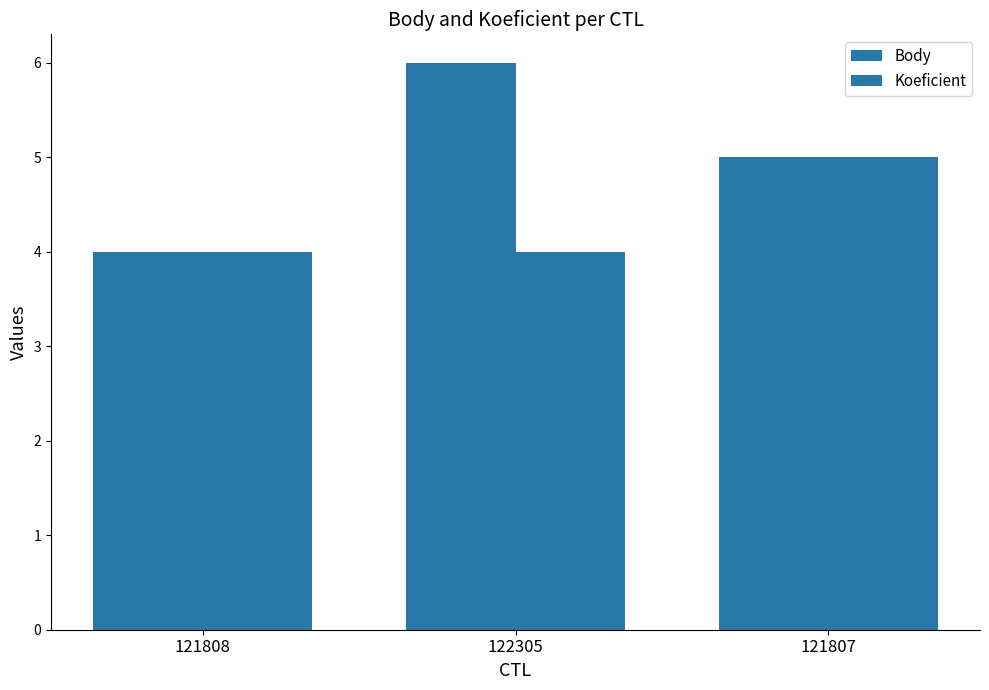

How many data points does each series have?

3